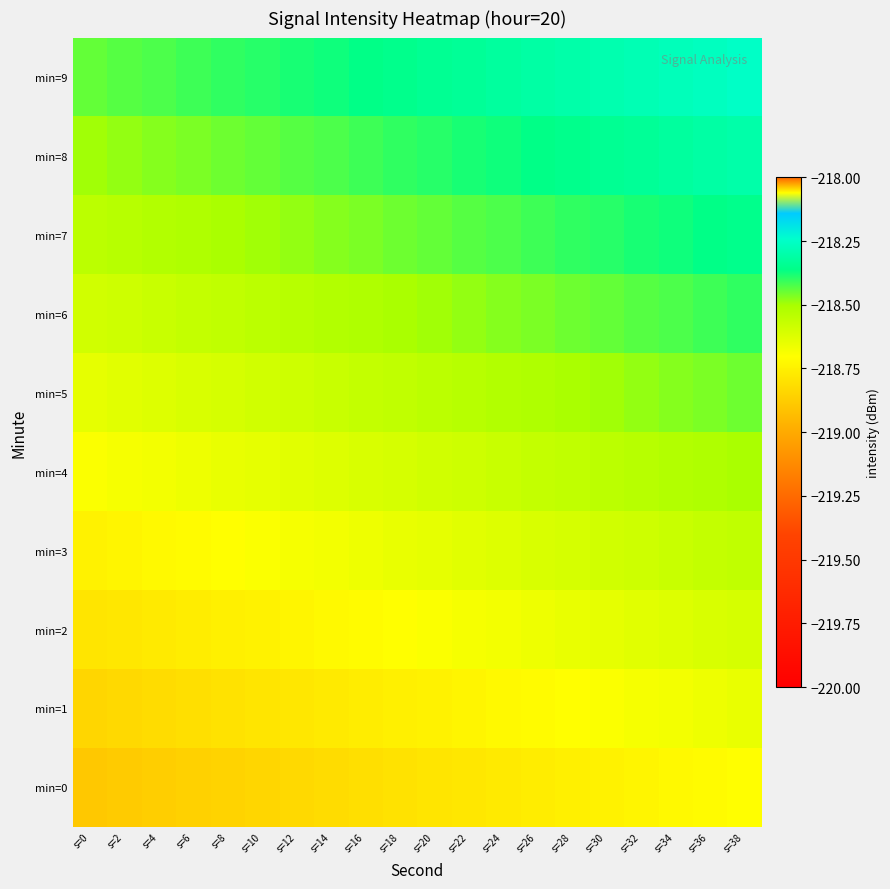

Reading left to right, what are all the values shown in this chart?

min=0: s=0=-218.9	s=2=-218.9	s=4=-218.9	s=6=-218.9	s=8=-218.9	s=10=-218.8	s=12=-218.8	s=14=-218.8	s=16=-218.8	s=18=-218.8	s=20=-218.8	s=22=-218.8	s=24=-218.8	s=26=-218.8	s=28=-218.8	s=30=-218.7	s=32=-218.7	s=34=-218.7	s=36=-218.7	s=38=-218.7
min=1: s=0=-218.8	s=2=-218.8	s=4=-218.8	s=6=-218.8	s=8=-218.8	s=10=-218.8	s=12=-218.8	s=14=-218.8	s=16=-218.8	s=18=-218.8	s=20=-218.7	s=22=-218.7	s=24=-218.7	s=26=-218.7	s=28=-218.7	s=30=-218.7	s=32=-218.7	s=34=-218.7	s=36=-218.7	s=38=-218.7
min=2: s=0=-218.8	s=2=-218.8	s=4=-218.8	s=6=-218.8	s=8=-218.8	s=10=-218.7	s=12=-218.7	s=14=-218.7	s=16=-218.7	s=18=-218.7	s=20=-218.7	s=22=-218.7	s=24=-218.7	s=26=-218.7	s=28=-218.7	s=30=-218.6	s=32=-218.6	s=34=-218.6	s=36=-218.6	s=38=-218.6
min=3: s=0=-218.7	s=2=-218.7	s=4=-218.7	s=6=-218.7	s=8=-218.7	s=10=-218.7	s=12=-218.7	s=14=-218.7	s=16=-218.7	s=18=-218.7	s=20=-218.6	s=22=-218.6	s=24=-218.6	s=26=-218.6	s=28=-218.6	s=30=-218.6	s=32=-218.6	s=34=-218.6	s=36=-218.6	s=38=-218.6
min=4: s=0=-218.7	s=2=-218.7	s=4=-218.7	s=6=-218.7	s=8=-218.7	s=10=-218.6	s=12=-218.6	s=14=-218.6	s=16=-218.6	s=18=-218.6	s=20=-218.6	s=22=-218.6	s=24=-218.6	s=26=-218.6	s=28=-218.6	s=30=-218.5	s=32=-218.5	s=34=-218.5	s=36=-218.5	s=38=-218.5
min=5: s=0=-218.6	s=2=-218.6	s=4=-218.6	s=6=-218.6	s=8=-218.6	s=10=-218.6	s=12=-218.6	s=14=-218.6	s=16=-218.6	s=18=-218.6	s=20=-218.5	s=22=-218.5	s=24=-218.5	s=26=-218.5	s=28=-218.5	s=30=-218.5	s=32=-218.5	s=34=-218.5	s=36=-218.5	s=38=-218.5
min=6: s=0=-218.6	s=2=-218.6	s=4=-218.6	s=6=-218.6	s=8=-218.6	s=10=-218.5	s=12=-218.5	s=14=-218.5	s=16=-218.5	s=18=-218.5	s=20=-218.5	s=22=-218.5	s=24=-218.5	s=26=-218.5	s=28=-218.5	s=30=-218.4	s=32=-218.4	s=34=-218.4	s=36=-218.4	s=38=-218.4
min=7: s=0=-218.5	s=2=-218.5	s=4=-218.5	s=6=-218.5	s=8=-218.5	s=10=-218.5	s=12=-218.5	s=14=-218.5	s=16=-218.5	s=18=-218.5	s=20=-218.4	s=22=-218.4	s=24=-218.4	s=26=-218.4	s=28=-218.4	s=30=-218.4	s=32=-218.4	s=34=-218.4	s=36=-218.4	s=38=-218.4
min=8: s=0=-218.5	s=2=-218.5	s=4=-218.5	s=6=-218.5	s=8=-218.5	s=10=-218.4	s=12=-218.4	s=14=-218.4	s=16=-218.4	s=18=-218.4	s=20=-218.4	s=22=-218.4	s=24=-218.4	s=26=-218.4	s=28=-218.4	s=30=-218.3	s=32=-218.3	s=34=-218.3	s=36=-218.3	s=38=-218.3
min=9: s=0=-218.4	s=2=-218.4	s=4=-218.4	s=6=-218.4	s=8=-218.4	s=10=-218.4	s=12=-218.4	s=14=-218.4	s=16=-218.4	s=18=-218.4	s=20=-218.3	s=22=-218.3	s=24=-218.3	s=26=-218.3	s=28=-218.3	s=30=-218.3	s=32=-218.3	s=34=-218.3	s=36=-218.3	s=38=-218.3